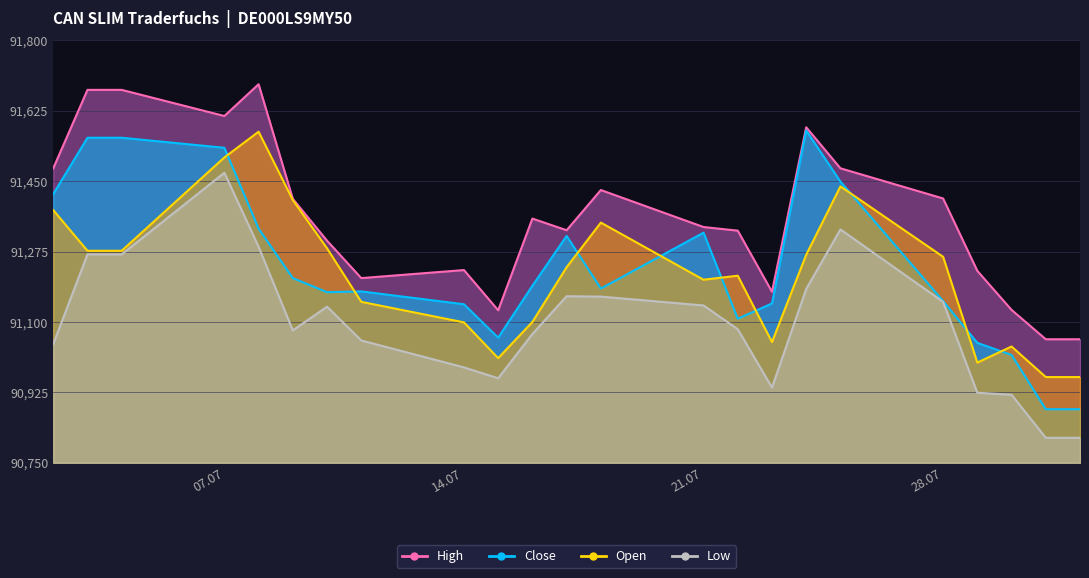

Reading left to right, what are all the values shown in this chart?

Close: 91418	91558	91558	91533	91332	91209	91174	91176	91144	91061	91190	91314	91183	91322	91108	91146	91576	91449	91152	91048	91018	90883	90883
High: 91482	91677	91677	91612	91691	91406	91302	91209	91229	91129	91357	91328	91428	91336	91327	91175	91584	91482	91407	91227	91130	91057	91057
Low: 91045	91268	91268	91471	91287	91079	91138	91054	90987	90960	91070	91164	91163	91141	91082	90937	91182	91330	91150	90924	90919	90812	90812
Open: 91378	91277	91277	91509	91573	91403	91283	91150	91099	91010	91100	91236	91347	91205	91215	91050	91267	91437	91262	90999	91039	90963	90963